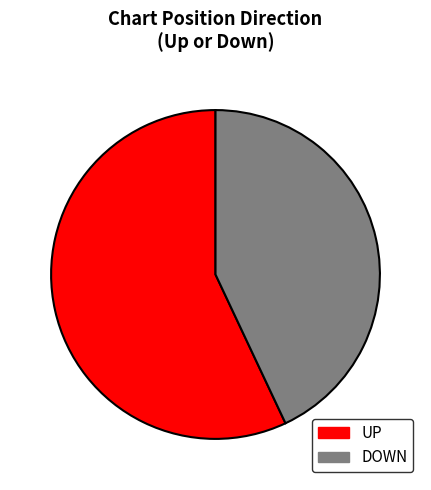

Is there a majority slice in this chart?

Yes